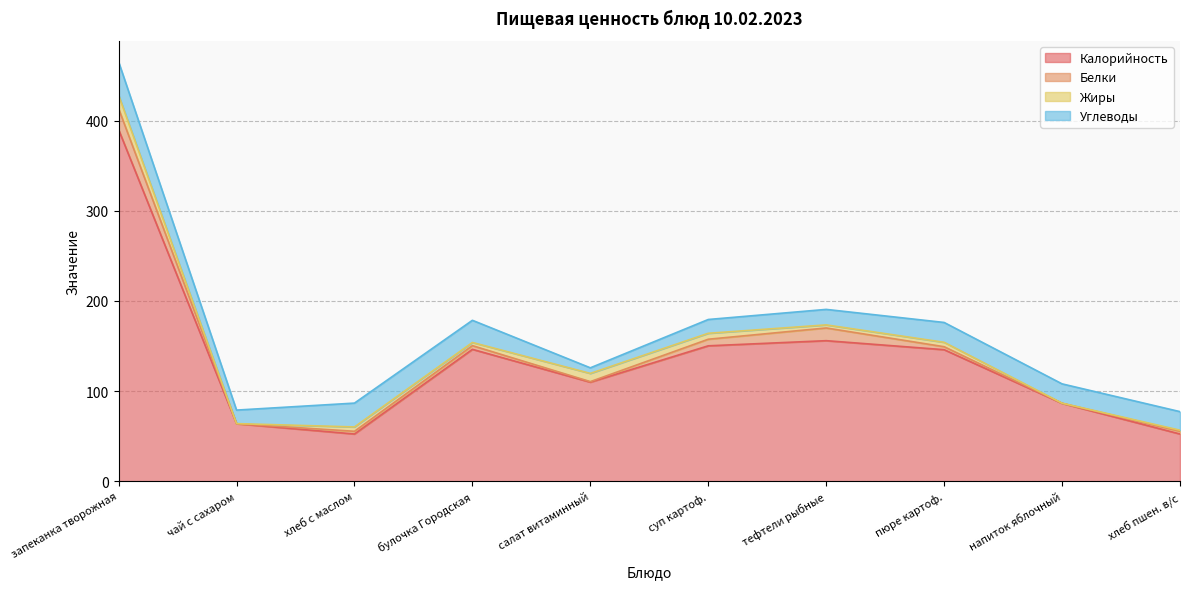

The Белки series shows 0.1 at напиток яблочный. True or false?

True